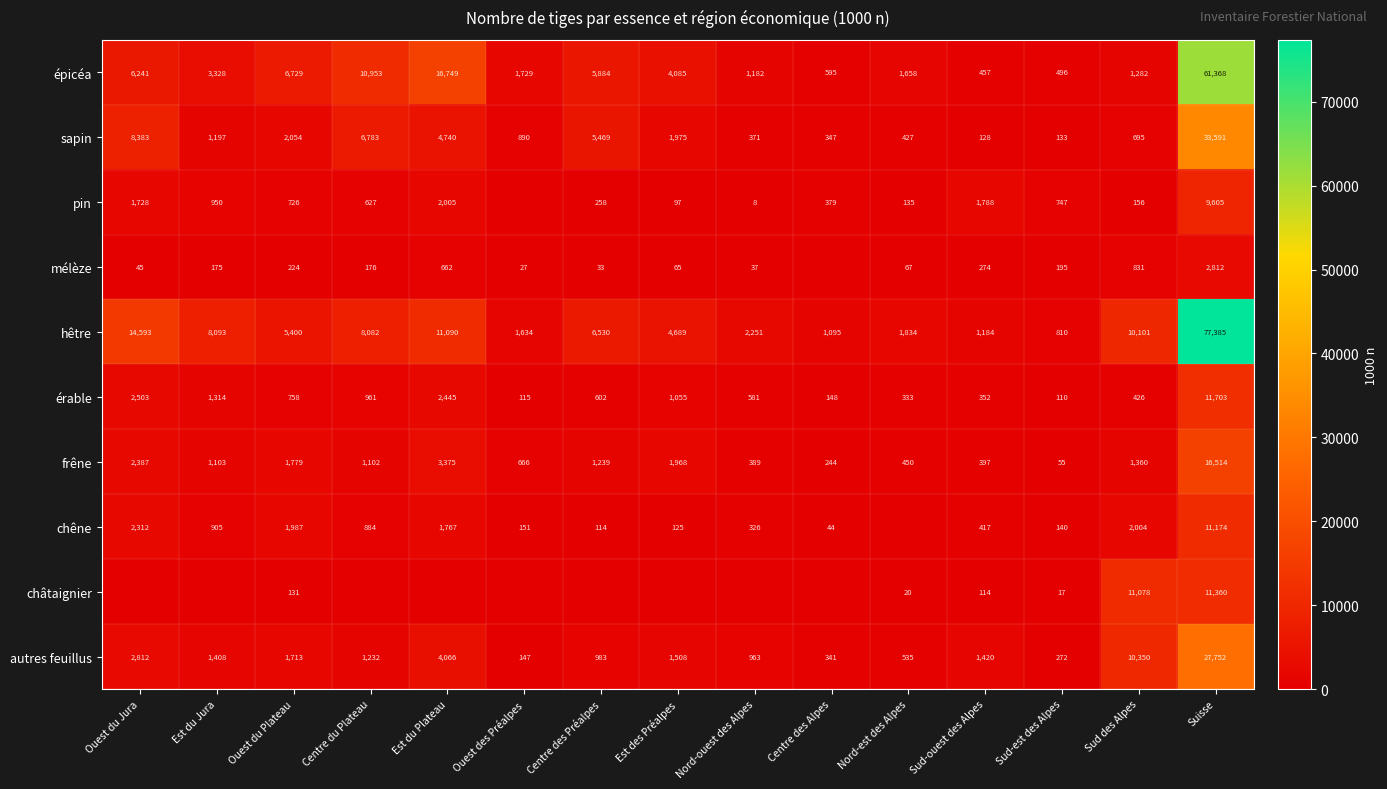

True or false: mélèze has a value of 19 at Nord-ouest des Alpes.

False